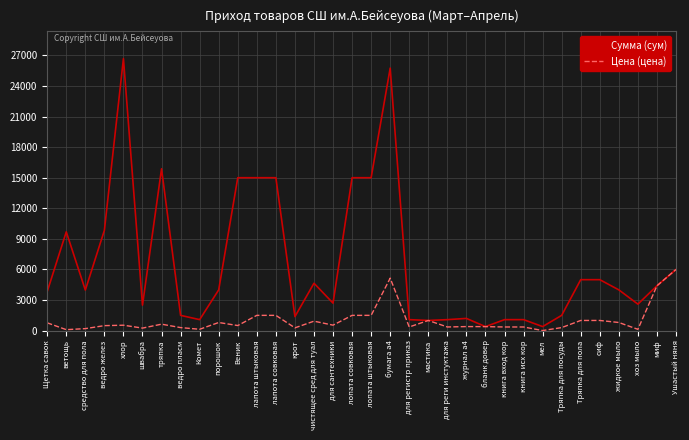

List the series in order of their overall mean, highest first.

Сумма (сум), Цена (цена)